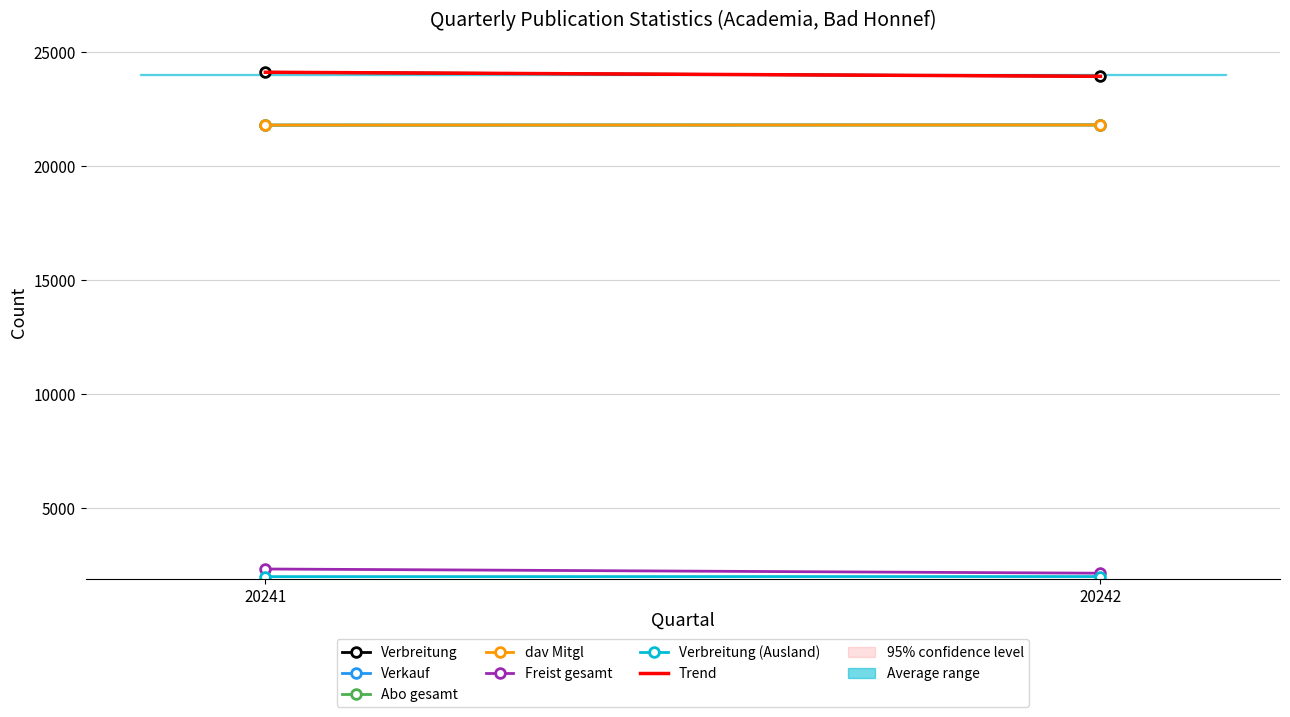

What is the difference between the maximum and minimum values in the dav Mitgl series?

7